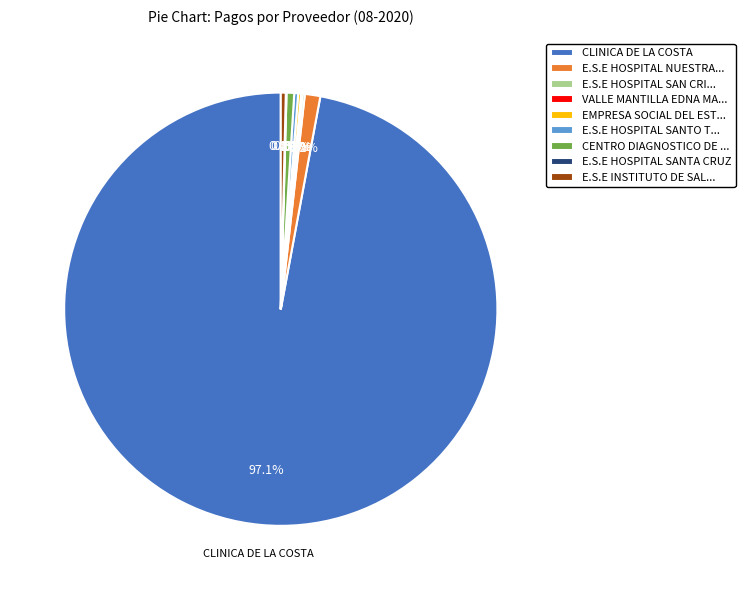

Approximately how many times larger is the value at E.S.E HOSPITAL NUESTRA... compared to CENTRO DIAGNOSTICO DE ...?

2.0